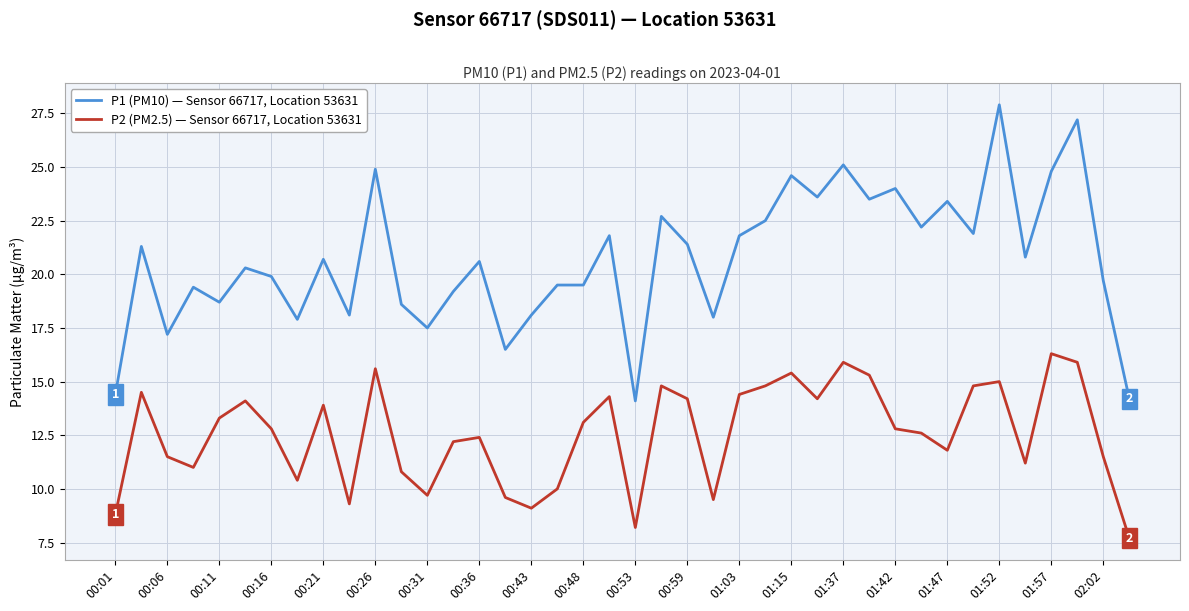

Which series has the largest range (max minus min)?

P1 (PM10) — Sensor 66717, Location 53631